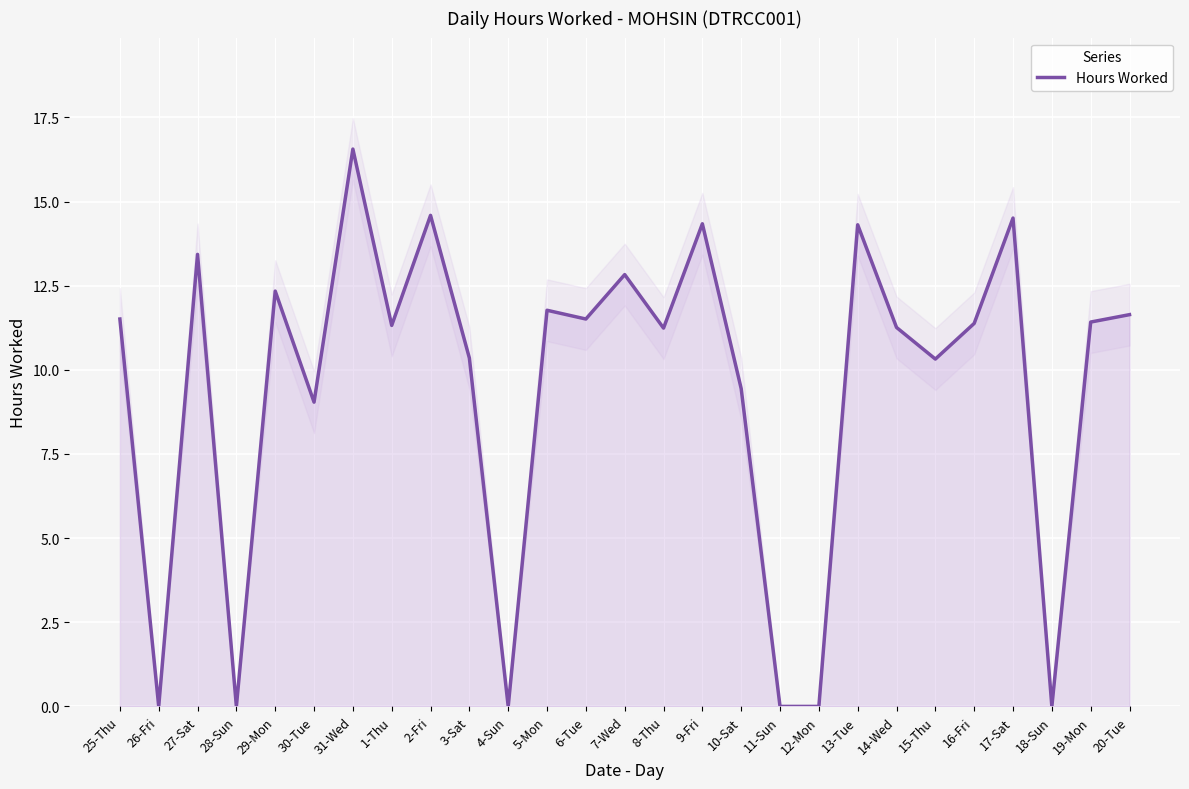

Which has a higher value, 3-Sat or 11-Sun?

3-Sat